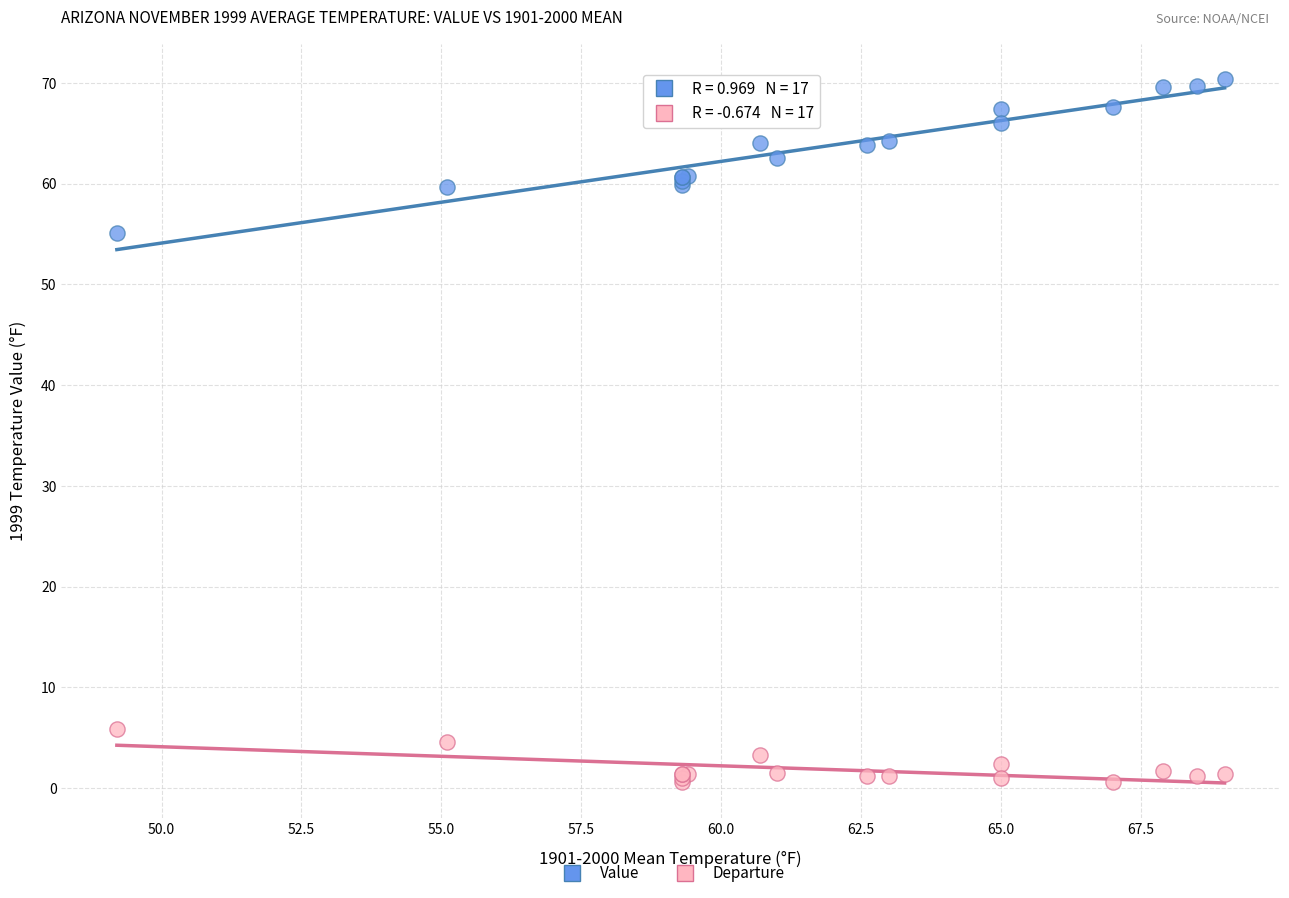

Which series contains the lowest Y value?

Departure